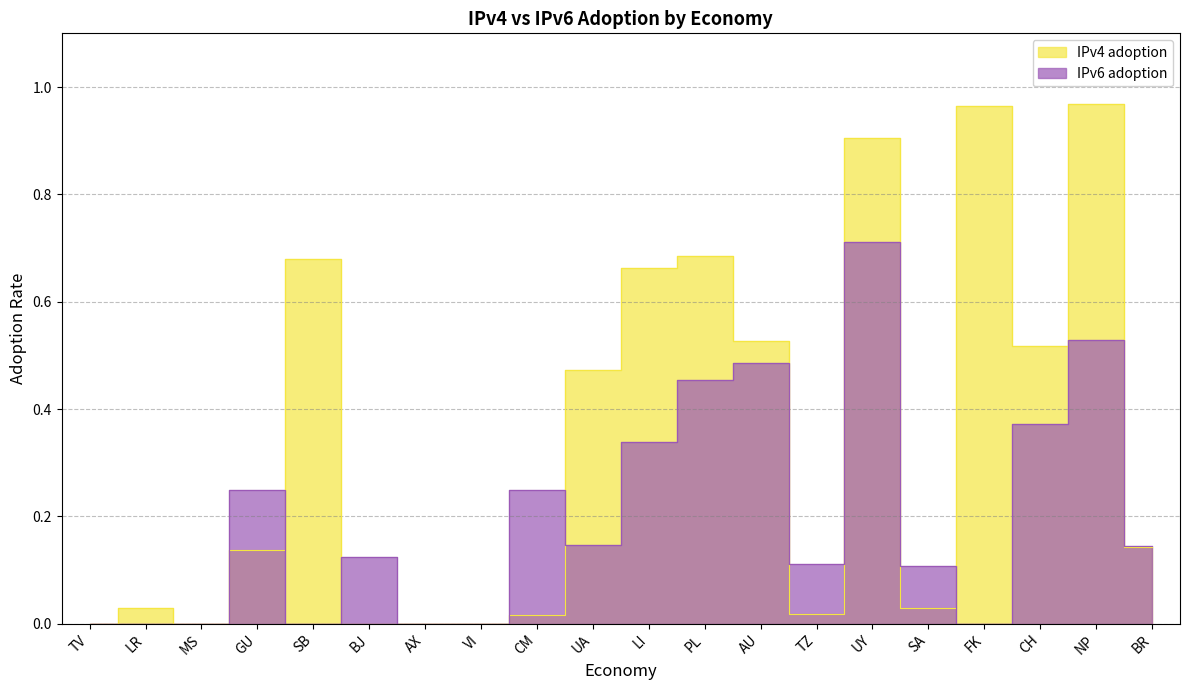

True or false: IPv6 adoption has more than 2 interior local peaks.

True